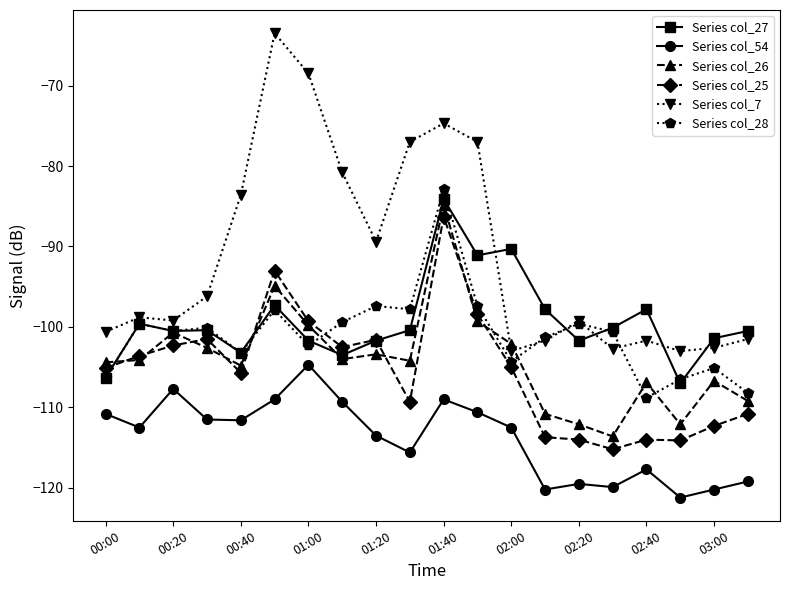

After their last crossing, which series has the higher values: Series col_7 or Series col_26?

Series col_7